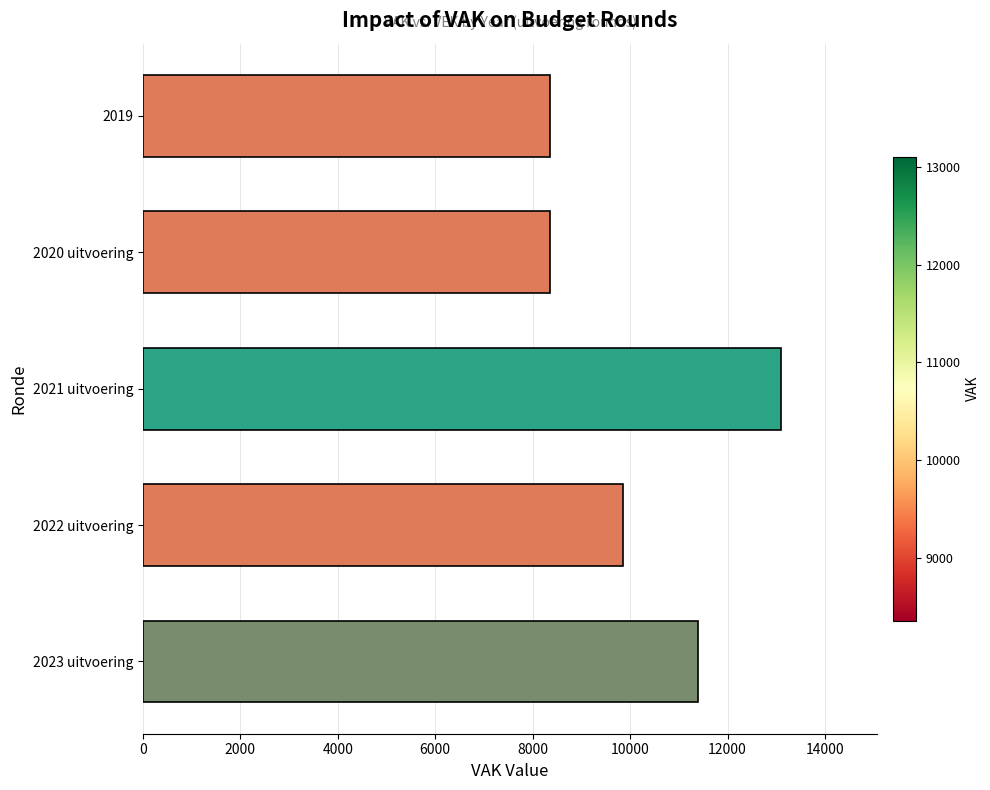

Where is the data nearest to the value 10730?

2023 uitvoering